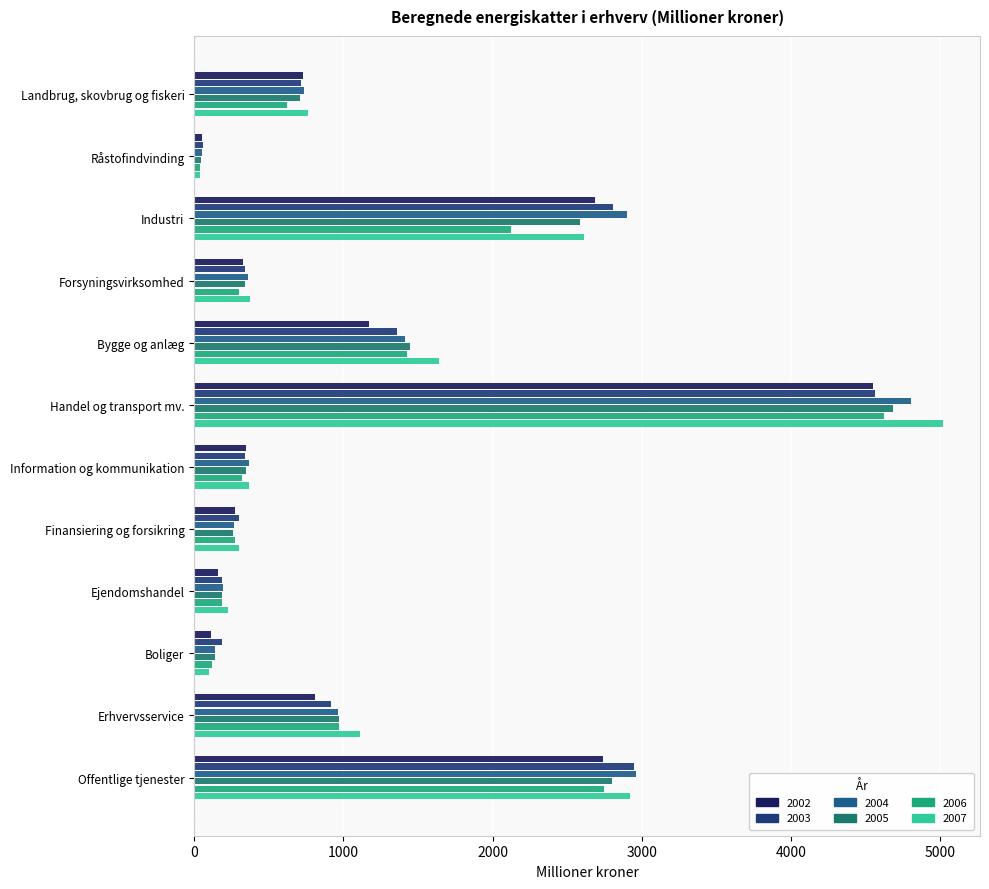

What is the maximum value shown in the chart?

5014